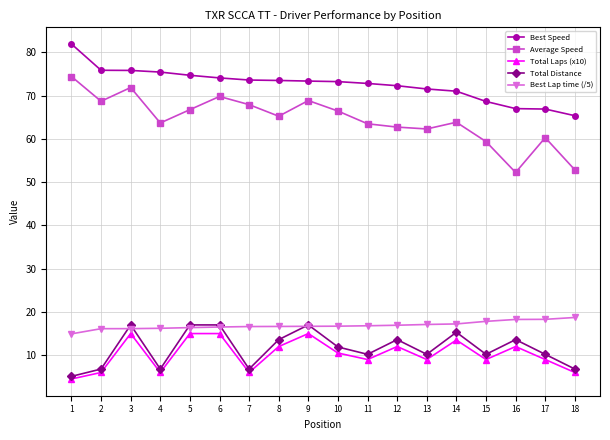

True or false: Best Speed has a value of 105.8 at 15.

False